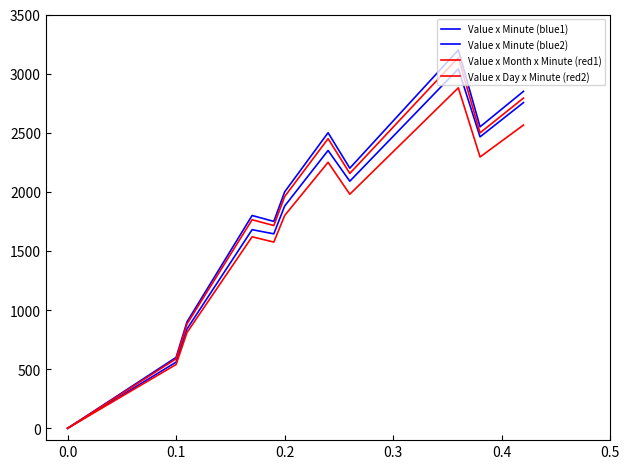

True or false: Value x Day x Minute (red2) and Value x Minute (blue1) intersect in this chart.

False